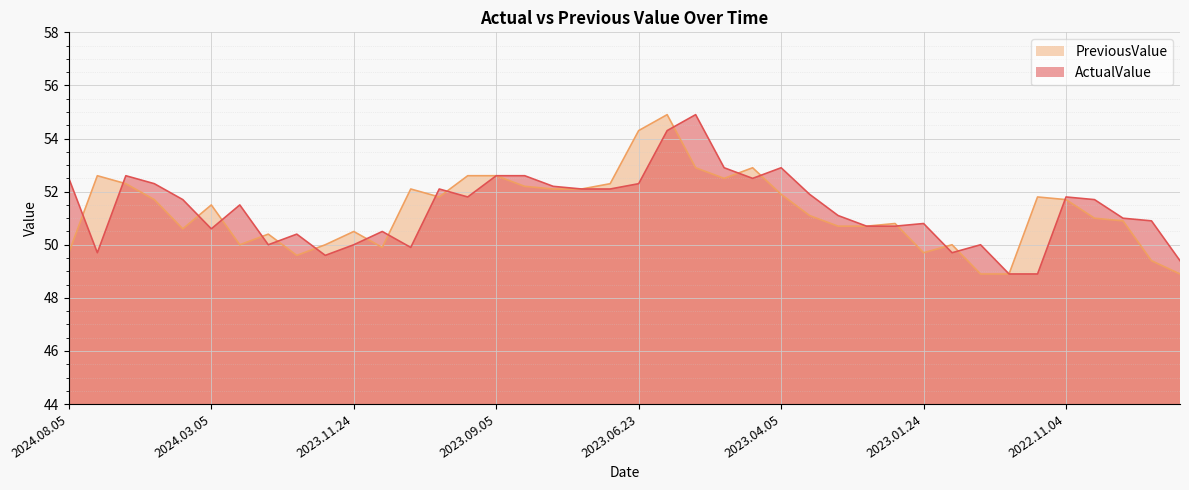

Reading left to right, transcribe all the data shown in this chart.

ActualValue: 52.5	49.7	52.6	52.3	51.7	50.6	51.5	50.0	50.4	49.6	50.0	50.5	49.9	52.1	51.8	52.6	52.6	52.2	52.1	52.1	52.3	54.3	54.9	52.9	52.5	52.9	51.9	51.1	50.7	50.7	50.8	49.7	50.0	48.9	48.9	51.8	51.7	51.0	50.9	49.4
PreviousValue: 49.7	52.6	52.3	51.7	50.6	51.5	50.0	50.4	49.6	50.0	50.5	49.9	52.1	51.8	52.6	52.6	52.2	52.1	52.1	52.3	54.3	54.9	52.9	52.5	52.9	51.9	51.1	50.7	50.7	50.8	49.7	50.0	48.9	48.9	51.8	51.7	51.0	50.9	49.4	48.9